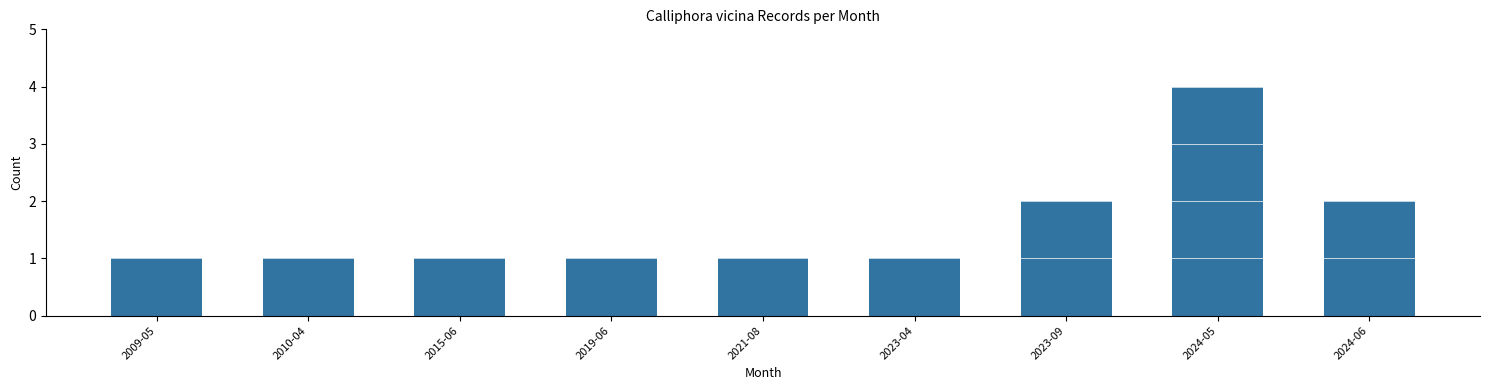

What is the label of the 9th bar from the left?

2024-06